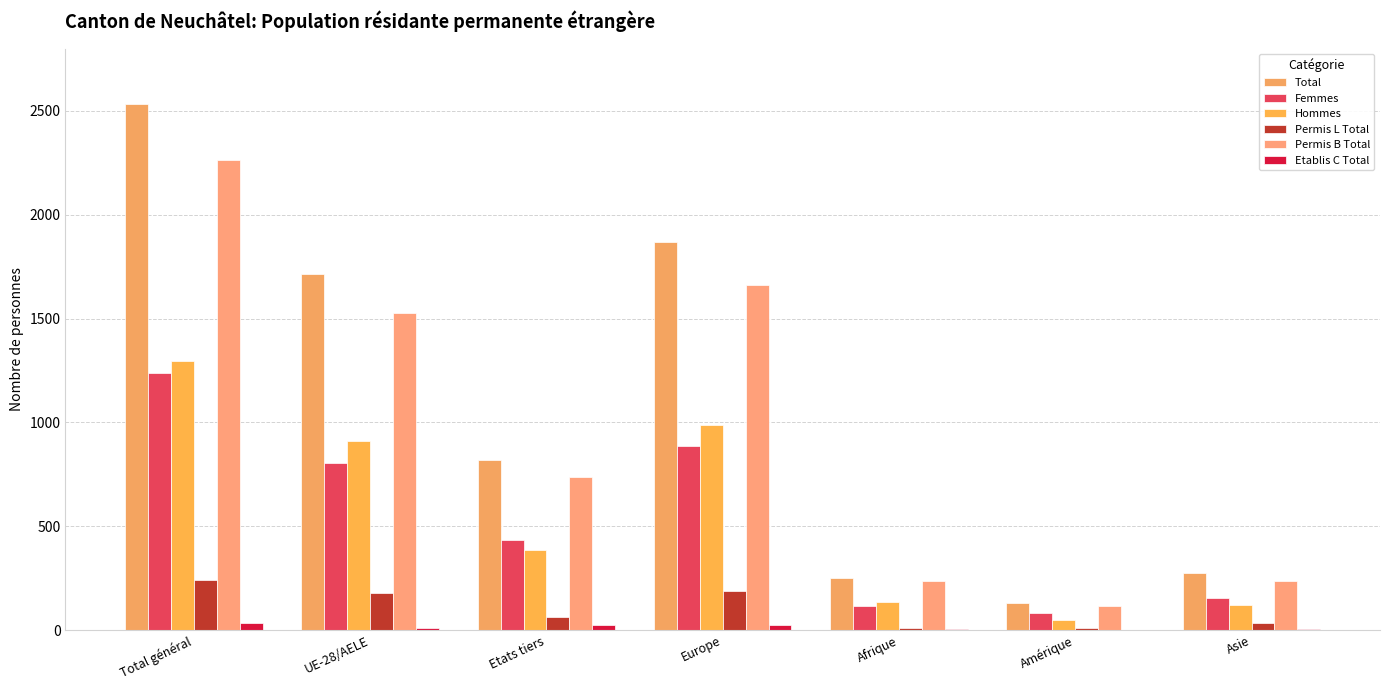

How many groups of bars are there?

7